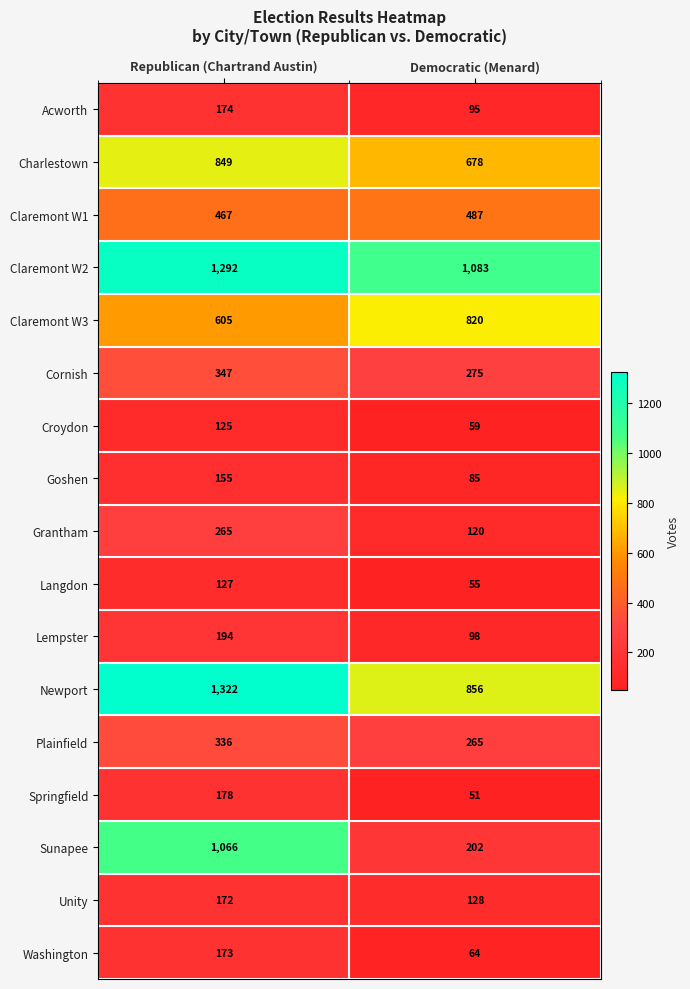

What is the approximate value of Cornish at Republican (Chartrand Austin), to the nearest 10?

350